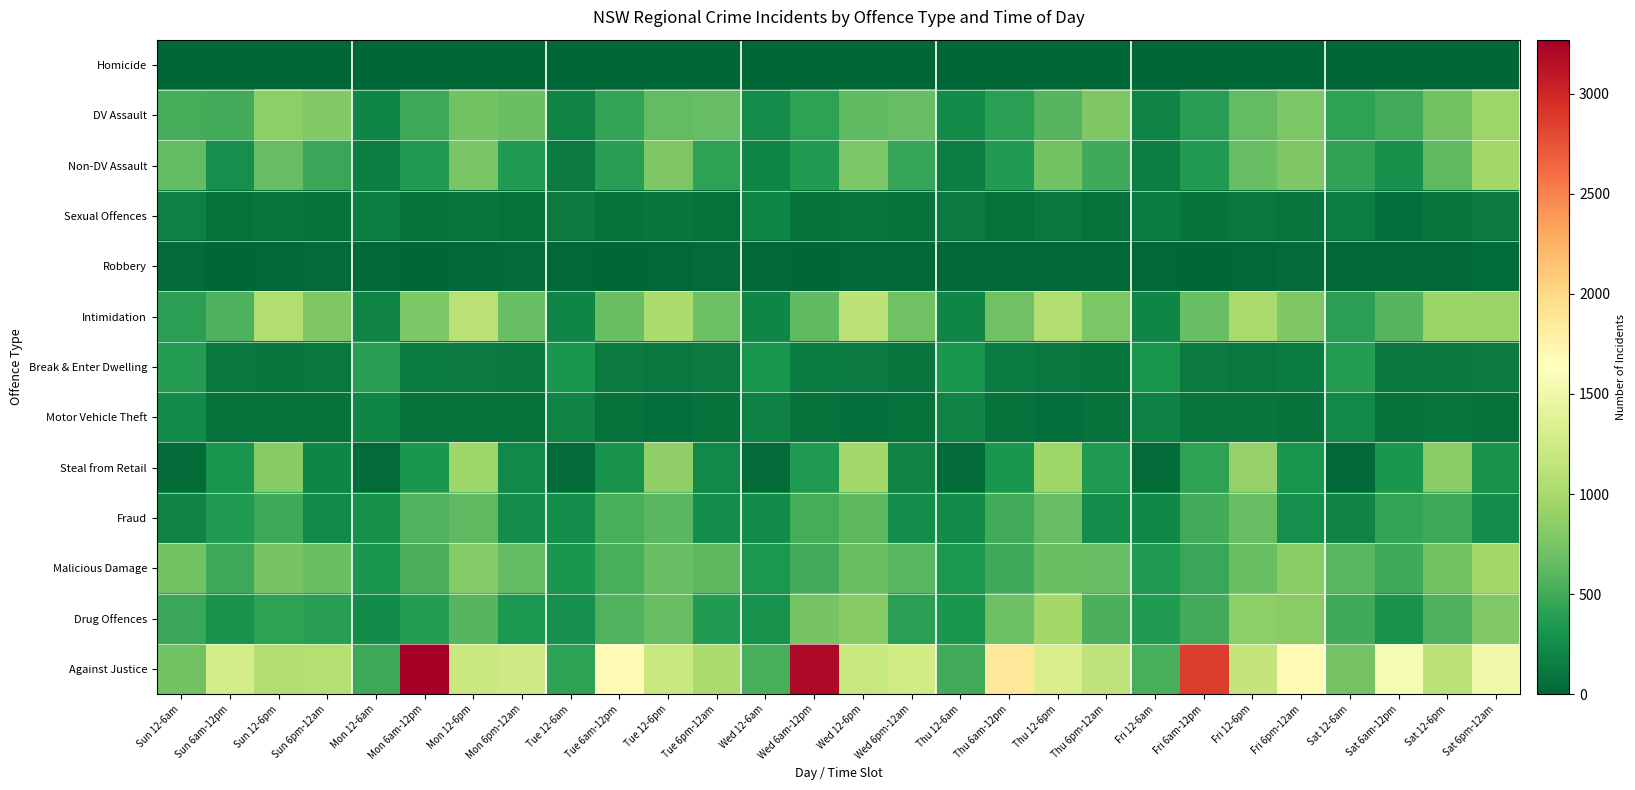

Reading left to right, list all the values displayed in this chart.

Homicide: Sun 12-6am=2	Sun 6am-12pm=1	Sun 12-6pm=0	Sun 6pm-12am=0	Mon 12-6am=1	Mon 6am-12pm=0	Mon 12-6pm=1	Mon 6pm-12am=3	Tue 12-6am=1	Tue 6am-12pm=1	Tue 12-6pm=1	Tue 6pm-12am=1	Wed 12-6am=0	Wed 6am-12pm=0	Wed 12-6pm=1	Wed 6pm-12am=0	Thu 12-6am=1	Thu 6am-12pm=2	Thu 12-6pm=1	Thu 6pm-12am=1	Fri 12-6am=2	Fri 6am-12pm=1	Fri 12-6pm=2	Fri 6pm-12am=2	Sat 12-6am=1	Sat 6am-12pm=0	Sat 12-6pm=3	Sat 6pm-12am=0
DV Assault: Sun 12-6am=520	Sun 6am-12pm=505	Sun 12-6pm=861	Sun 6pm-12am=799	Mon 12-6am=205	Mon 6am-12pm=484	Mon 12-6pm=726	Mon 6pm-12am=684	Tue 12-6am=201	Tue 6am-12pm=441	Tue 12-6pm=645	Tue 6pm-12am=657	Wed 12-6am=263	Wed 6am-12pm=414	Wed 12-6pm=638	Wed 6pm-12am=657	Thu 12-6am=245	Thu 6am-12pm=404	Thu 12-6pm=593	Thu 6pm-12am=781	Fri 12-6am=197	Fri 6am-12pm=390	Fri 12-6pm=645	Fri 6pm-12am=775	Sat 12-6am=419	Sat 6am-12pm=505	Sat 12-6pm=724	Sat 6pm-12am=943
Non-DV Assault: Sun 12-6am=648	Sun 6am-12pm=270	Sun 12-6pm=664	Sun 6pm-12am=460	Mon 12-6am=165	Mon 6am-12pm=362	Mon 12-6pm=766	Mon 6pm-12am=368	Tue 12-6am=130	Tue 6am-12pm=388	Tue 12-6pm=785	Tue 6pm-12am=409	Wed 12-6am=209	Wed 6am-12pm=359	Wed 12-6pm=769	Wed 6pm-12am=458	Thu 12-6am=154	Thu 6am-12pm=366	Thu 12-6pm=727	Thu 6pm-12am=492	Fri 12-6am=157	Fri 6am-12pm=360	Fri 12-6pm=676	Fri 6pm-12am=786	Sat 12-6am=432	Sat 6am-12pm=288	Sat 12-6pm=629	Sat 6pm-12am=975
Sexual Offences: Sun 12-6am=177	Sun 6am-12pm=75	Sun 12-6pm=97	Sun 6pm-12am=81	Mon 12-6am=160	Mon 6am-12pm=84	Mon 12-6pm=109	Mon 6pm-12am=83	Tue 12-6am=132	Tue 6am-12pm=83	Tue 12-6pm=109	Tue 6pm-12am=69	Wed 12-6am=215	Wed 6am-12pm=71	Wed 12-6pm=96	Wed 6pm-12am=87	Thu 12-6am=128	Thu 6am-12pm=71	Thu 12-6pm=124	Thu 6pm-12am=80	Fri 12-6am=141	Fri 6am-12pm=85	Fri 12-6pm=122	Fri 6pm-12am=100	Sat 12-6am=163	Sat 6am-12pm=62	Sat 12-6pm=100	Sat 6pm-12am=131
Robbery: Sun 12-6am=31	Sun 6am-12pm=9	Sun 12-6pm=21	Sun 6pm-12am=34	Mon 12-6am=13	Mon 6am-12pm=11	Mon 12-6pm=21	Mon 6pm-12am=30	Tue 12-6am=25	Tue 6am-12pm=8	Tue 12-6pm=20	Tue 6pm-12am=27	Wed 12-6am=21	Wed 6am-12pm=7	Wed 12-6pm=23	Wed 6pm-12am=24	Thu 12-6am=21	Thu 6am-12pm=16	Thu 12-6pm=22	Thu 6pm-12am=20	Fri 12-6am=22	Fri 6am-12pm=12	Fri 12-6pm=25	Fri 6pm-12am=31	Sat 12-6am=20	Sat 6am-12pm=13	Sat 12-6pm=24	Sat 6pm-12am=42
Intimidation: Sun 12-6am=397	Sun 6am-12pm=558	Sun 12-6pm=1056	Sun 6pm-12am=780	Mon 12-6am=195	Mon 6am-12pm=773	Mon 12-6pm=1103	Mon 6pm-12am=665	Tue 12-6am=209	Tue 6am-12pm=687	Tue 12-6pm=1034	Tue 6pm-12am=692	Wed 12-6am=214	Wed 6am-12pm=638	Wed 12-6pm=1113	Wed 6pm-12am=705	Thu 12-6am=211	Thu 6am-12pm=703	Thu 12-6pm=1055	Thu 6pm-12am=769	Fri 12-6am=217	Fri 6am-12pm=669	Fri 12-6pm=999	Fri 6pm-12am=791	Sat 12-6am=397	Sat 6am-12pm=592	Sat 12-6pm=922	Sat 6pm-12am=920
Break & Enter Dwelling: Sun 12-6am=377	Sun 6am-12pm=123	Sun 12-6pm=113	Sun 6pm-12am=124	Mon 12-6am=388	Mon 6am-12pm=145	Mon 12-6pm=133	Mon 6pm-12am=116	Tue 12-6am=326	Tue 6am-12pm=135	Tue 12-6pm=116	Tue 6pm-12am=128	Wed 12-6am=327	Wed 6am-12pm=142	Wed 12-6pm=134	Wed 6pm-12am=101	Thu 12-6am=330	Thu 6am-12pm=149	Thu 12-6pm=121	Thu 6pm-12am=103	Fri 12-6am=324	Fri 6am-12pm=133	Fri 12-6pm=124	Fri 6pm-12am=149	Sat 12-6am=379	Sat 6am-12pm=126	Sat 12-6pm=124	Sat 6pm-12am=135
Motor Vehicle Theft: Sun 12-6am=243	Sun 6am-12pm=73	Sun 12-6pm=64	Sun 6pm-12am=82	Mon 12-6am=214	Mon 6am-12pm=79	Mon 12-6pm=65	Mon 6pm-12am=72	Tue 12-6am=193	Tue 6am-12pm=78	Tue 12-6pm=61	Tue 6pm-12am=84	Wed 12-6am=170	Wed 6am-12pm=85	Wed 12-6pm=59	Wed 6pm-12am=69	Thu 12-6am=199	Thu 6am-12pm=82	Thu 12-6pm=58	Thu 6pm-12am=79	Fri 12-6am=179	Fri 6am-12pm=101	Fri 12-6pm=91	Fri 6pm-12am=83	Sat 12-6am=236	Sat 6am-12pm=87	Sat 12-6pm=91	Sat 6pm-12am=70
Steal from Retail: Sun 12-6am=26	Sun 6am-12pm=318	Sun 12-6pm=821	Sun 6pm-12am=210	Mon 12-6am=30	Mon 6am-12pm=320	Mon 12-6pm=948	Mon 6pm-12am=241	Tue 12-6am=29	Tue 6am-12pm=306	Tue 12-6pm=881	Tue 6pm-12am=236	Wed 12-6am=32	Wed 6am-12pm=345	Wed 12-6pm=964	Wed 6pm-12am=201	Thu 12-6am=29	Thu 6am-12pm=321	Thu 12-6pm=957	Thu 6pm-12am=348	Fri 12-6am=27	Fri 6am-12pm=412	Fri 12-6pm=901	Fri 6pm-12am=309	Sat 12-6am=22	Sat 6am-12pm=331	Sat 12-6pm=840	Sat 6pm-12am=301
Fraud: Sun 12-6am=197	Sun 6am-12pm=368	Sun 12-6pm=477	Sun 6pm-12am=232	Mon 12-6am=289	Mon 6am-12pm=569	Mon 12-6pm=627	Mon 6pm-12am=256	Tue 12-6am=266	Tue 6am-12pm=525	Tue 12-6pm=611	Tue 6pm-12am=266	Wed 12-6am=246	Wed 6am-12pm=511	Wed 12-6pm=624	Wed 6pm-12am=258	Thu 12-6am=253	Thu 6am-12pm=505	Thu 12-6pm=663	Thu 6pm-12am=261	Fri 12-6am=222	Fri 6am-12pm=502	Fri 12-6pm=668	Fri 6pm-12am=276	Sat 12-6am=195	Sat 6am-12pm=441	Sat 12-6pm=483	Sat 6pm-12am=258
Malicious Damage: Sun 12-6am=721	Sun 6am-12pm=475	Sun 12-6pm=750	Sun 6pm-12am=677	Mon 12-6am=331	Mon 6am-12pm=544	Mon 12-6pm=816	Mon 6pm-12am=640	Tue 12-6am=327	Tue 6am-12pm=533	Tue 12-6pm=670	Tue 6pm-12am=621	Wed 12-6am=343	Wed 6am-12pm=502	Wed 12-6pm=679	Wed 6pm-12am=611	Thu 12-6am=336	Thu 6am-12pm=487	Thu 12-6pm=683	Thu 6pm-12am=658	Fri 12-6am=348	Fri 6am-12pm=461	Fri 12-6pm=687	Fri 6pm-12am=855	Sat 12-6am=612	Sat 6am-12pm=492	Sat 12-6pm=724	Sat 6pm-12am=979
Drug Offences: Sun 12-6am=462	Sun 6am-12pm=296	Sun 12-6pm=418	Sun 6pm-12am=387	Mon 12-6am=247	Mon 6am-12pm=378	Mon 12-6pm=593	Mon 6pm-12am=337	Tue 12-6am=277	Tue 6am-12pm=565	Tue 12-6pm=668	Tue 6pm-12am=366	Wed 12-6am=295	Wed 6am-12pm=749	Wed 12-6pm=820	Wed 6pm-12am=401	Thu 12-6am=323	Thu 6am-12pm=695	Thu 12-6pm=981	Thu 6pm-12am=541	Fri 12-6am=365	Fri 6am-12pm=508	Fri 12-6pm=868	Fri 6pm-12am=831	Sat 12-6am=488	Sat 6am-12pm=303	Sat 12-6pm=557	Sat 6pm-12am=792
Against Justice: Sun 12-6am=727	Sun 6am-12pm=1279	Sun 12-6pm=1051	Sun 6pm-12am=1076	Mon 12-6am=479	Mon 6am-12pm=3270	Mon 12-6pm=1211	Mon 6pm-12am=1251	Tue 12-6am=419	Tue 6am-12pm=1687	Tue 12-6pm=1203	Tue 6pm-12am=1016	Wed 12-6am=529	Wed 6am-12pm=3194	Wed 12-6pm=1188	Wed 6pm-12am=1259	Thu 12-6am=506	Thu 6am-12pm=1865	Thu 12-6pm=1306	Thu 6pm-12am=1149	Fri 12-6am=535	Fri 6am-12pm=2869	Fri 12-6pm=1164	Fri 6pm-12am=1695	Sat 12-6am=734	Sat 6am-12pm=1566	Sat 12-6pm=1106	Sat 6pm-12am=1505